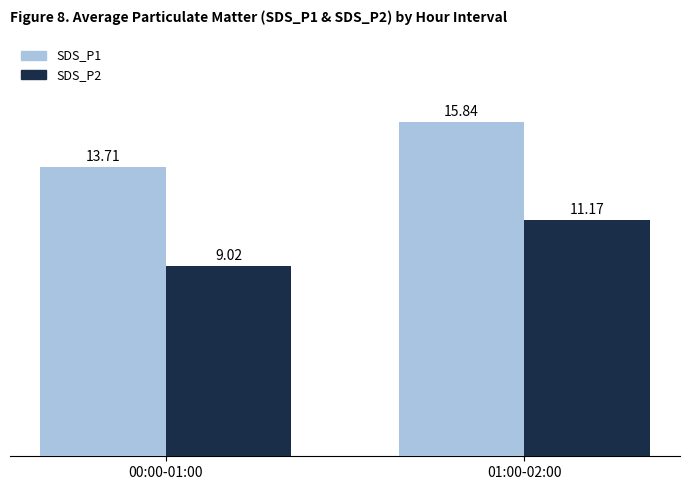

How many series are shown in this chart?

2